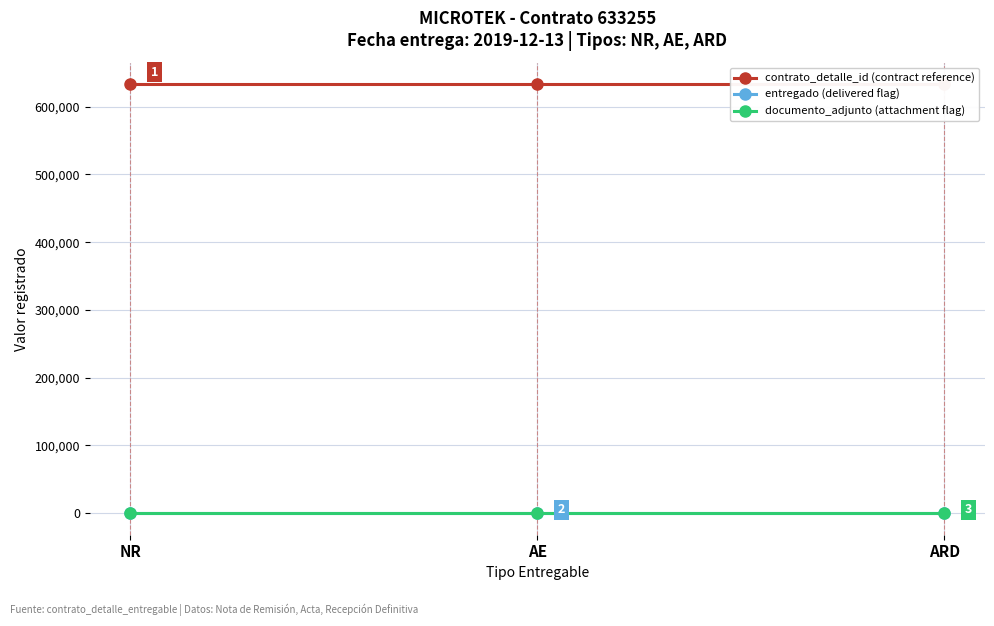

What is the average value of the contrato_detalle_id (contract reference) series?

633255